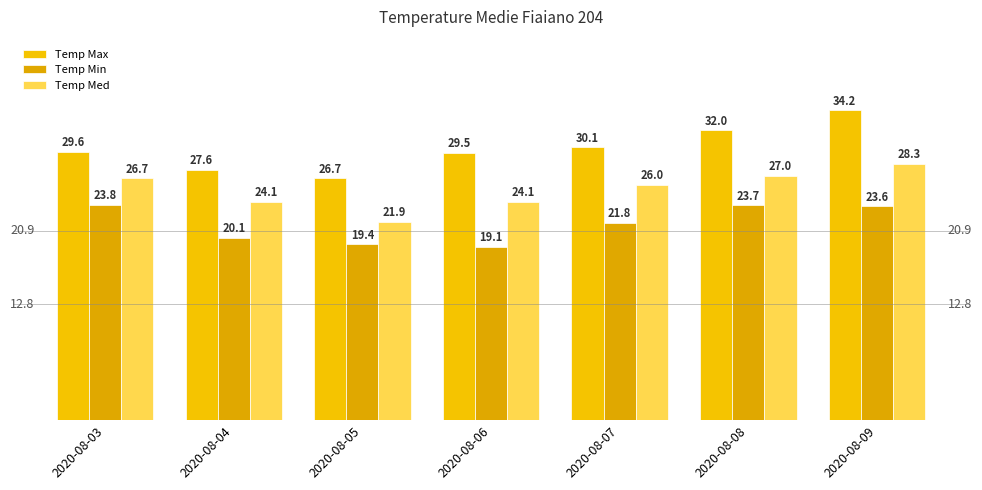

What is the greatest value displayed?

34.2